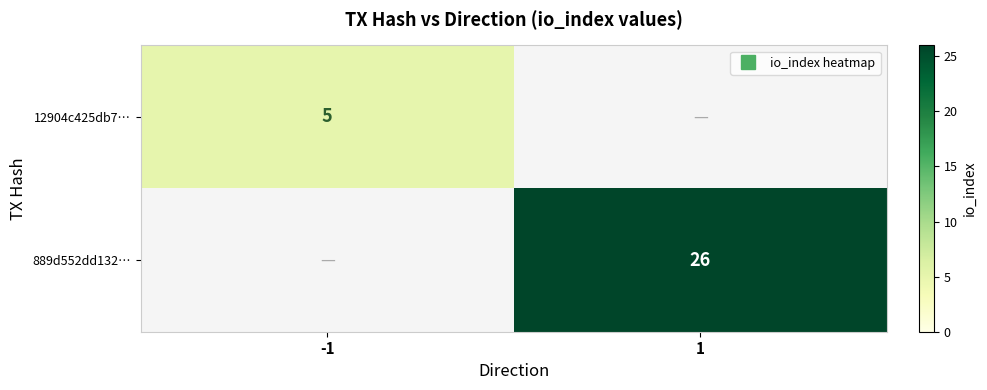

Rank the series by their average value, from highest to lowest.

889d552dd132…, 12904c425db7…